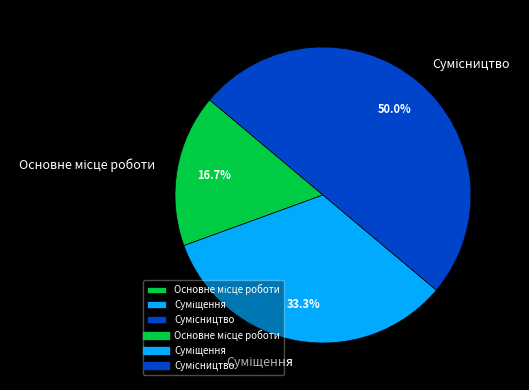

Count the number of slices in the pie.

3